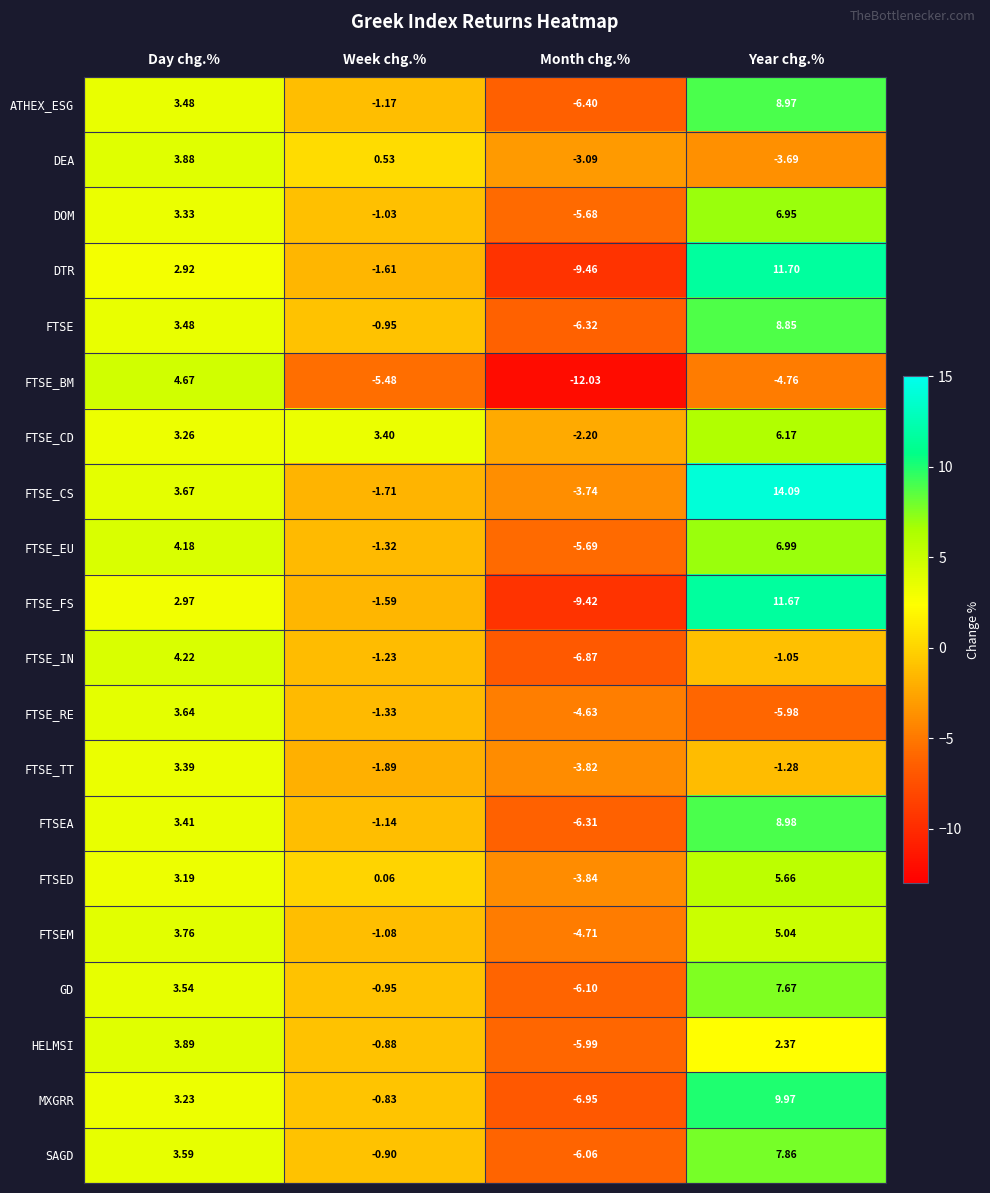

Rank the categories by FTSE_BM value from lowest to highest.

Month chg.%, Week chg.%, Year chg.%, Day chg.%